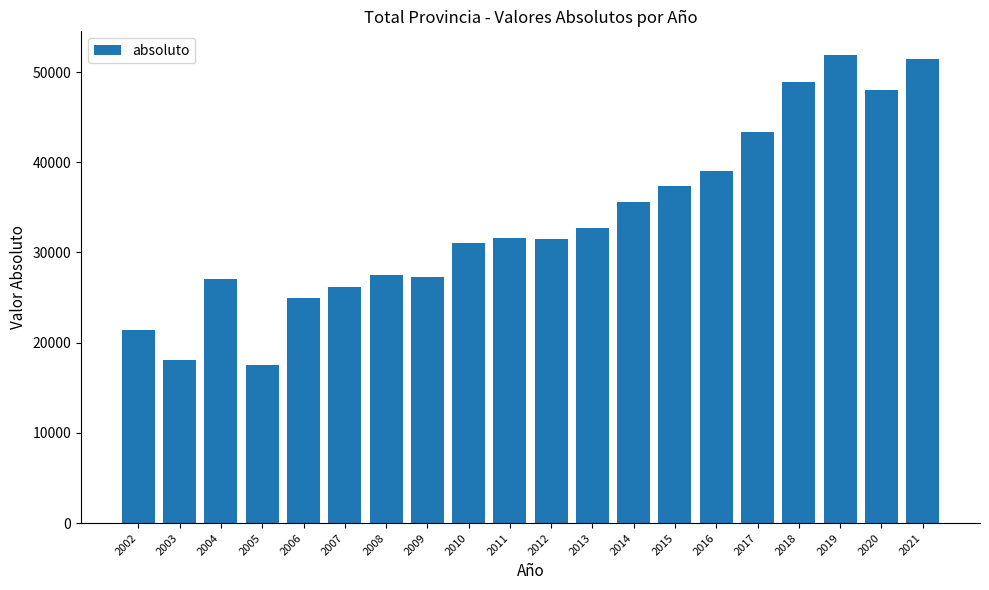

Which category has the lowest value across all series?

2005